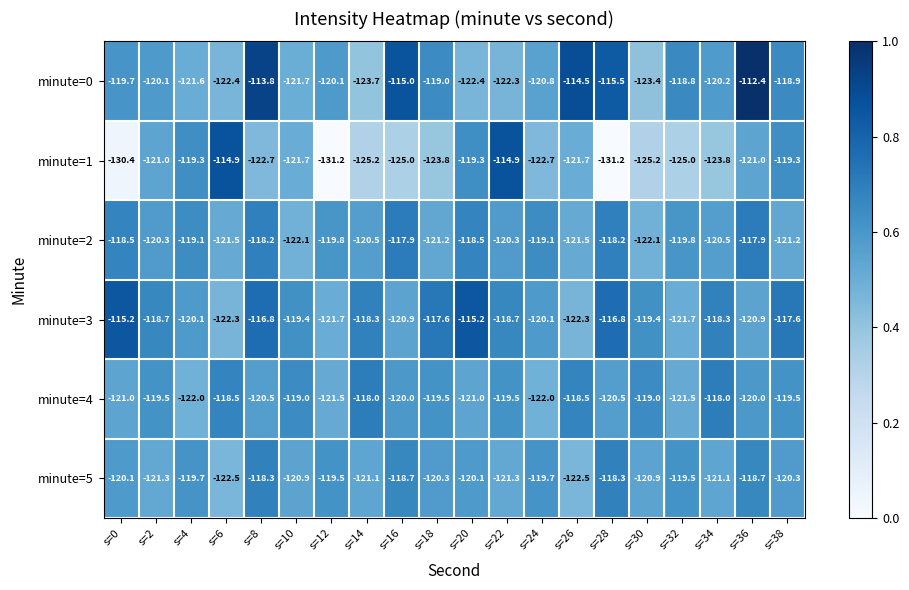

Which series has the largest total across all categories?

minute=3